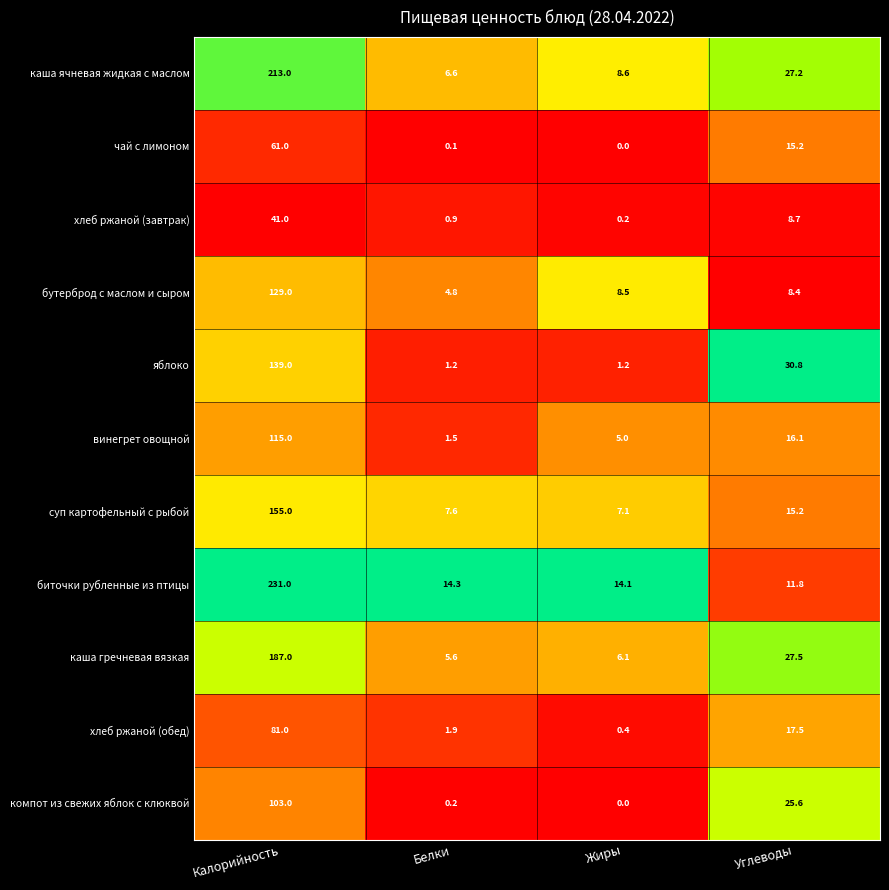

What is the difference between the maximum and minimum values in the яблоко series?

137.8